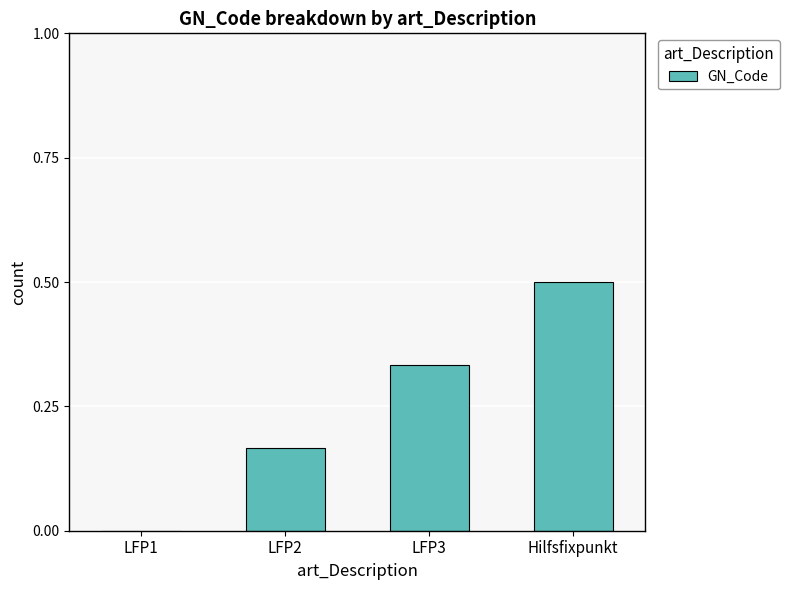

What is the sum of all values?

1.0